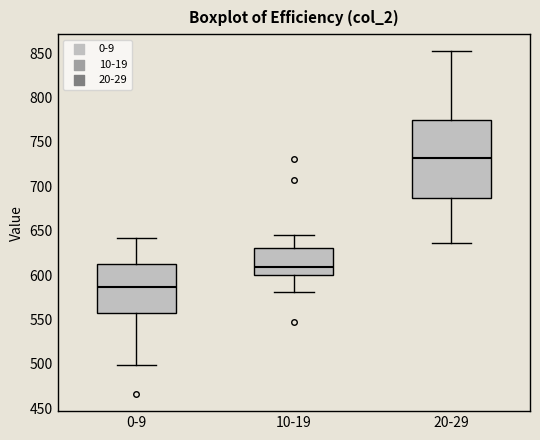

Comparing the boxes themselves (not the whiskers), which one is the tallest?

20-29